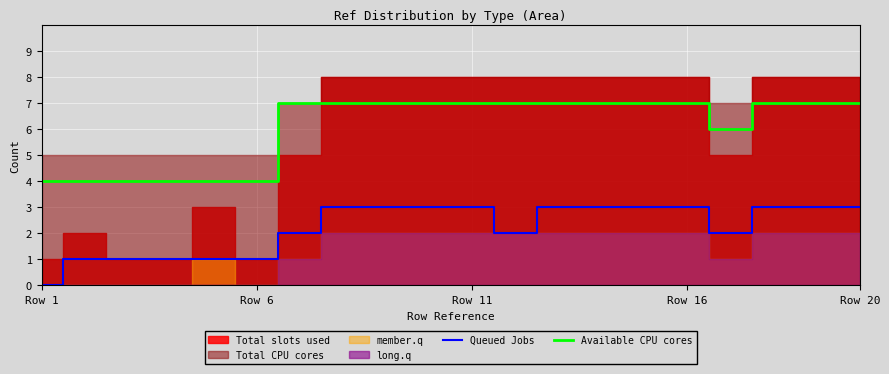

What is the maximum value for Queued Jobs?

3